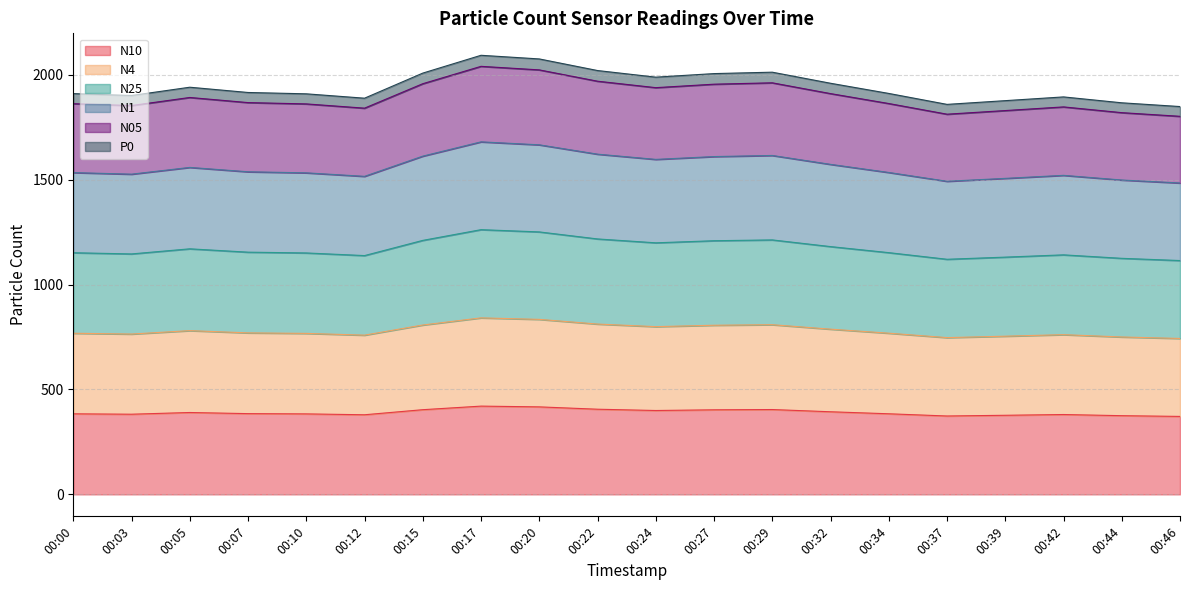

True or false: N25 and N4 intersect in this chart.

False